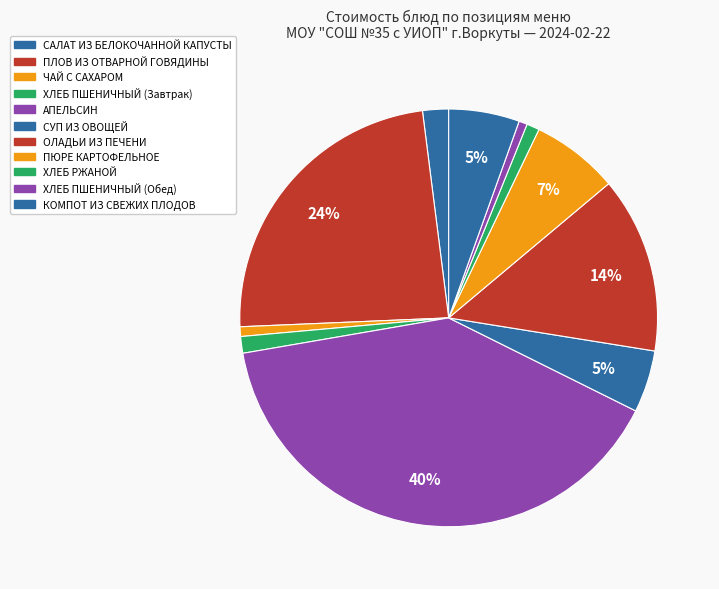

Does any single category account for the majority?

No